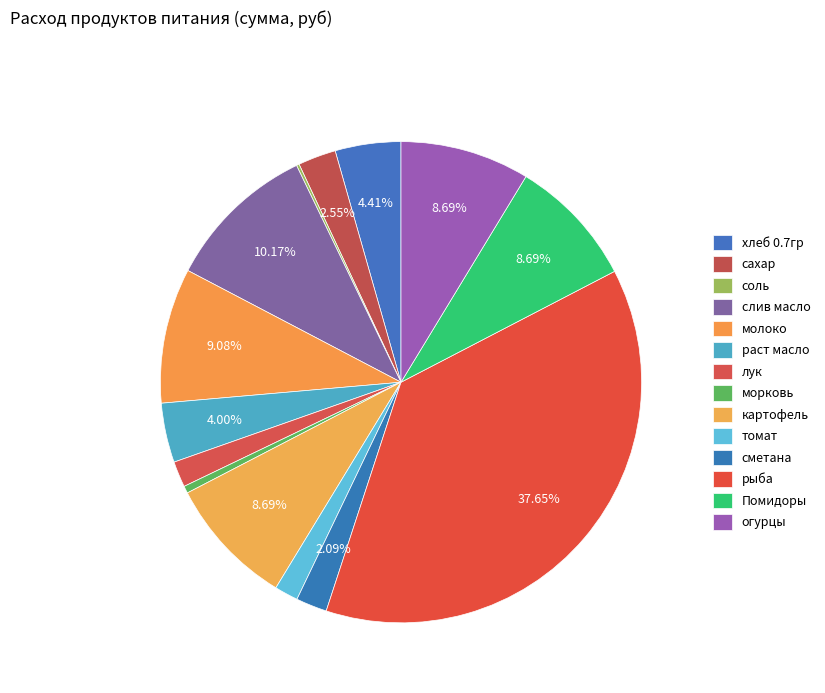

To the nearest percent, what is the combined percentage of сметана and Помидоры?

11%